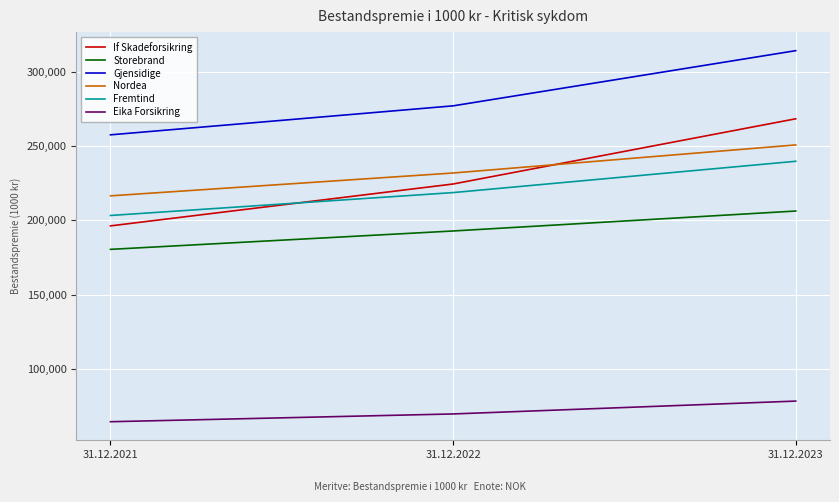

Does the chart display data point markers on the line(s)?

No